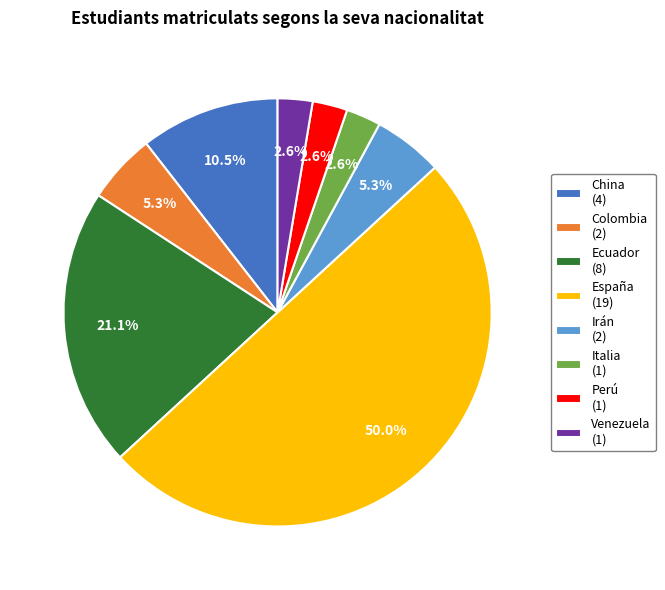

Count the number of slices in the pie.

8